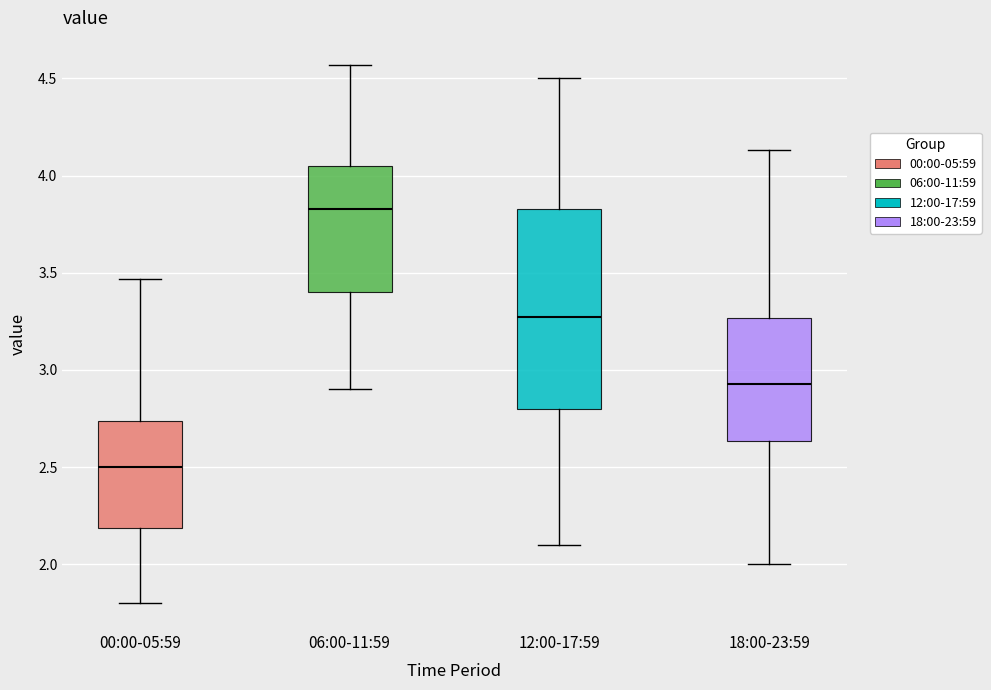

Which box's median line is the highest?

06:00-11:59